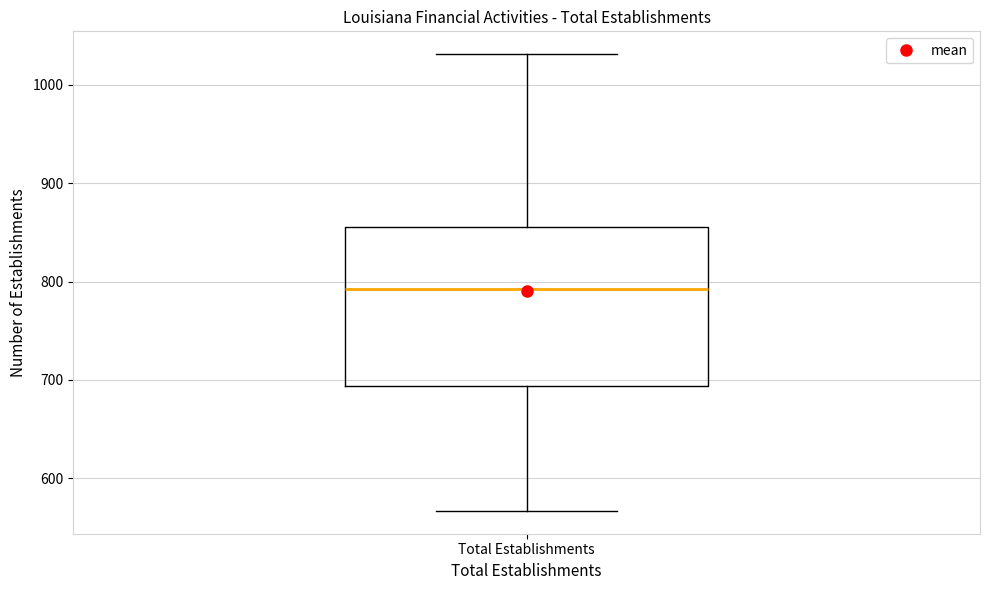

Read this box plot against the y-axis: the position of the median line, the range covered by the box, and the ends of both whiskers. The values are not printed on the chart, so give them approximately, as read against the axis.

median 790, box 690 to 860, whiskers 570 to 1030